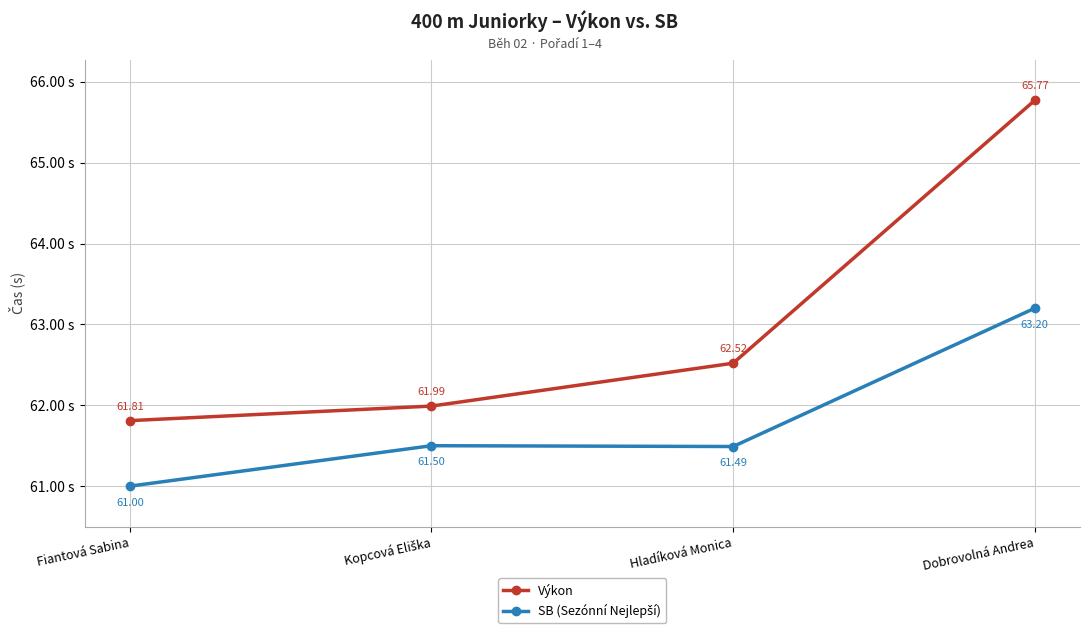

What is the difference between the highest and lowest values at Fiantová Sabina?

0.8